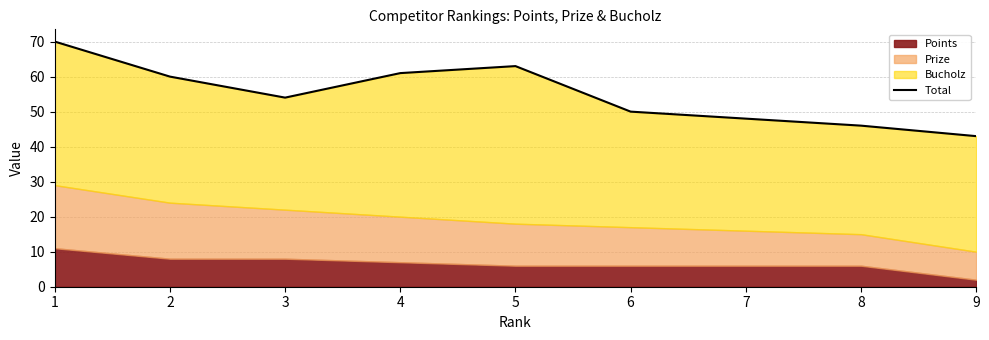

Where does the data first go above 54?

1